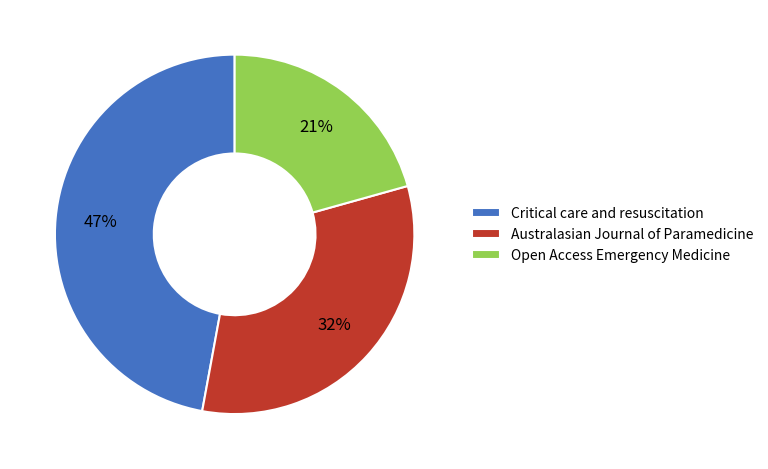

What is the largest slice in the pie chart?

Critical care and resuscitation